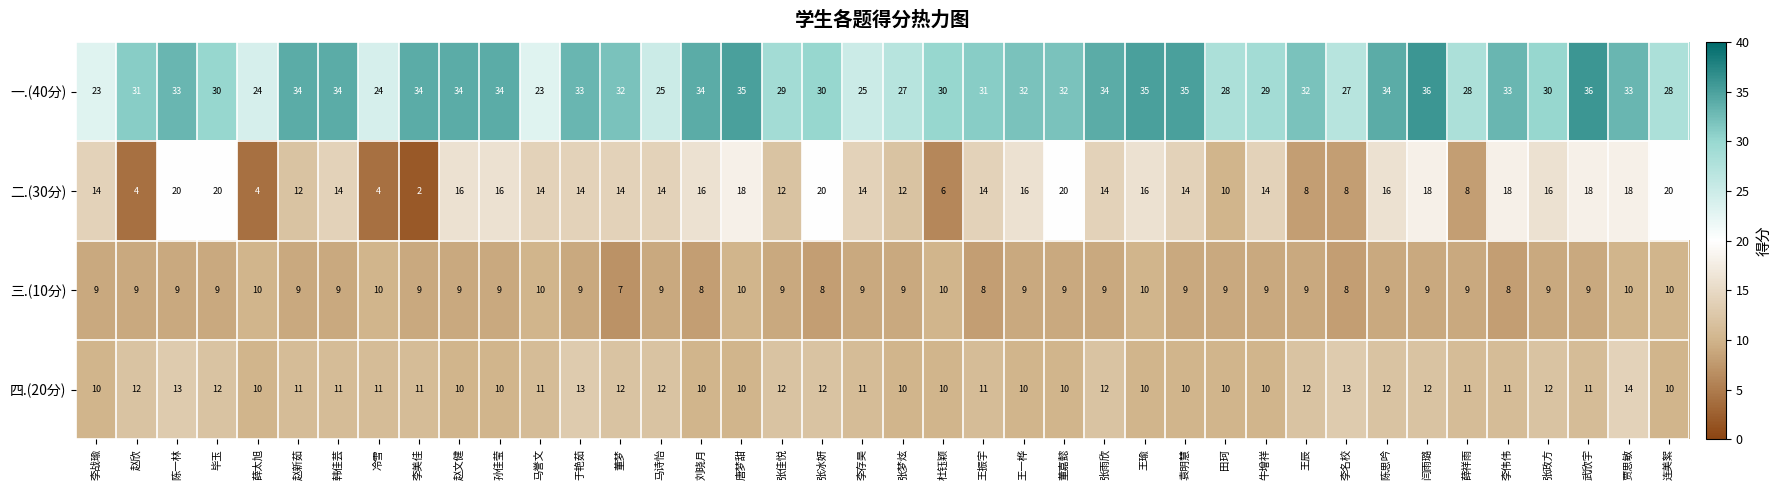

What is the average value of the 一.(40分) series?

31